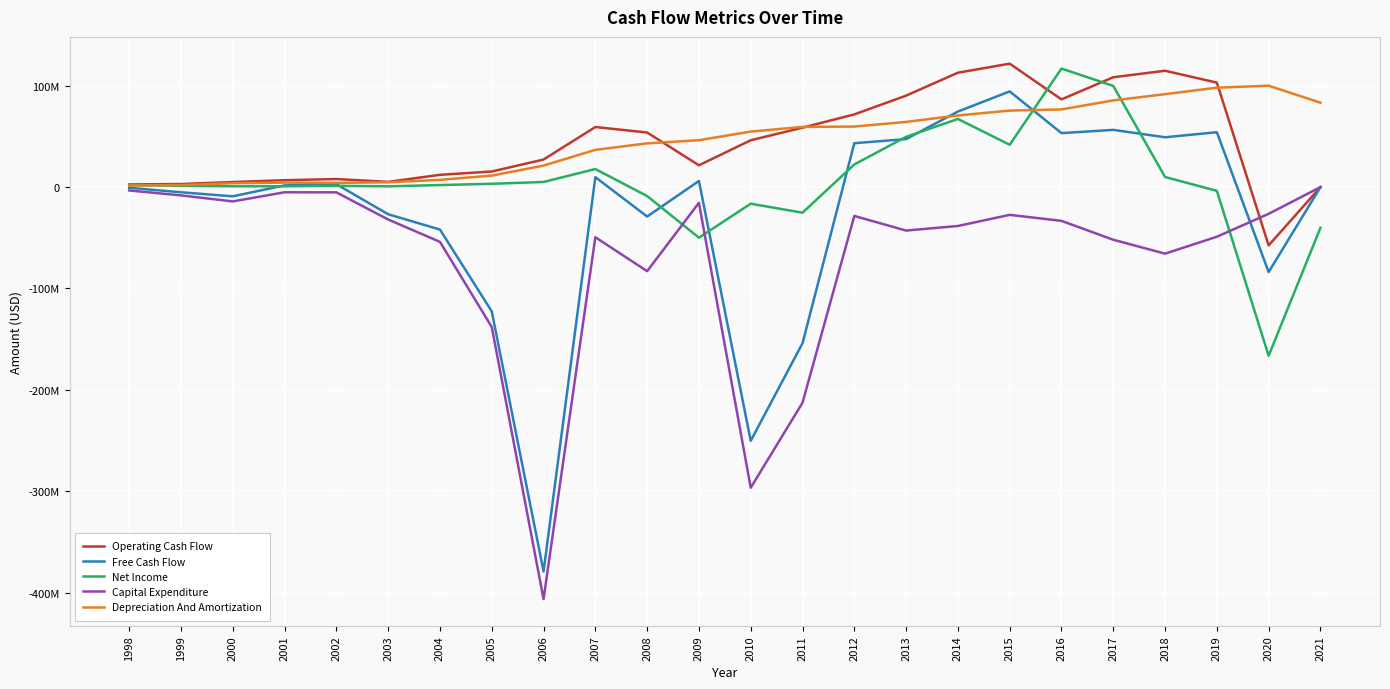

Is this an area chart (filled region under the line)?

No